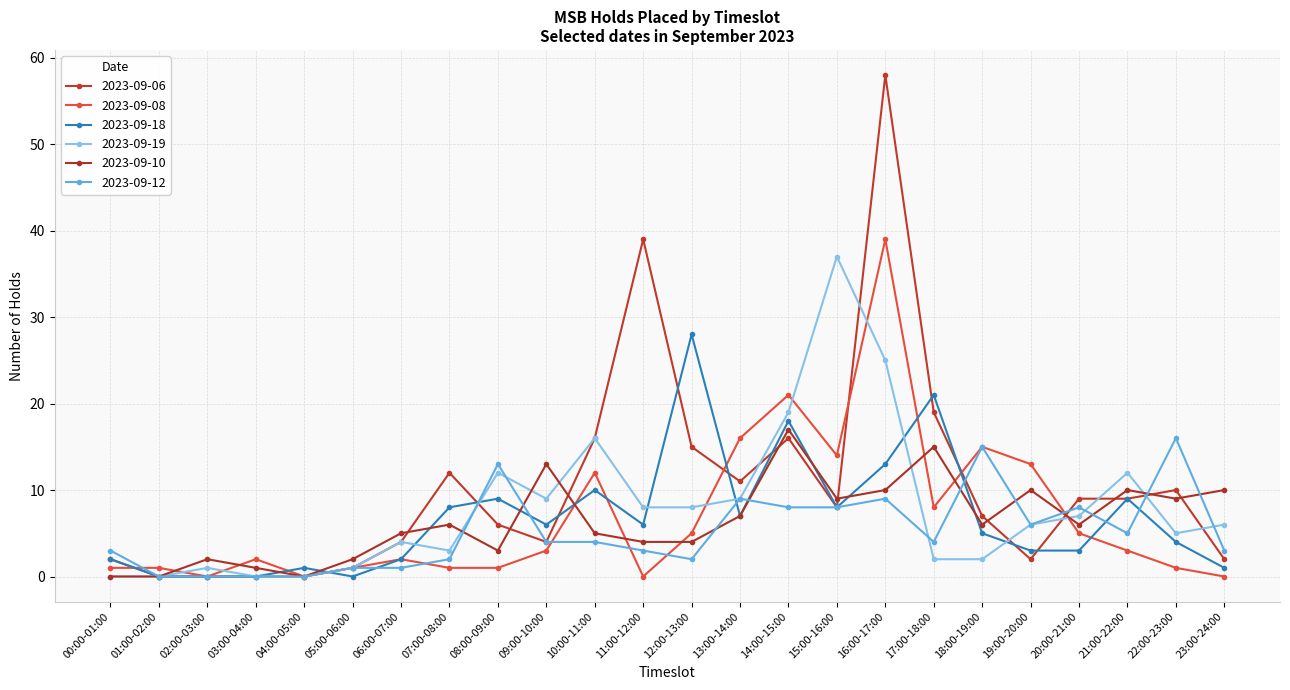

What is the difference between the second highest and second lowest values in the 2023-09-08 series?

21